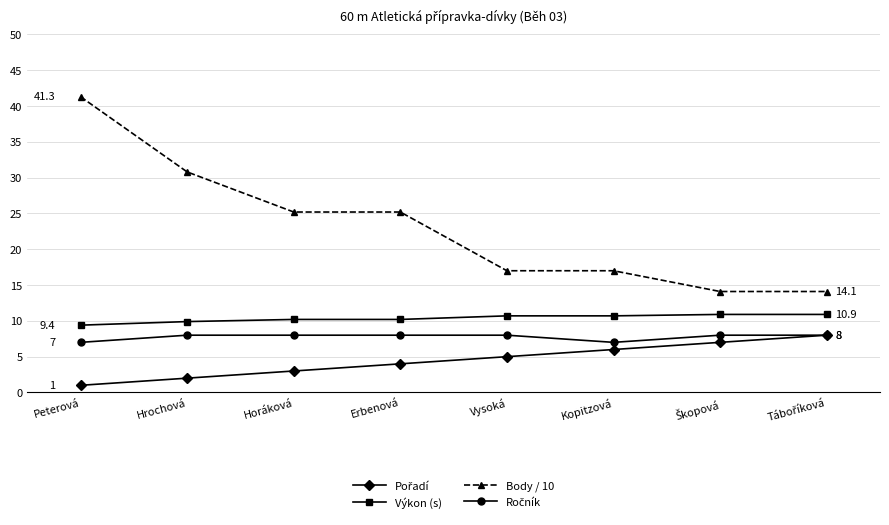

What is the smallest value displayed?

1.0